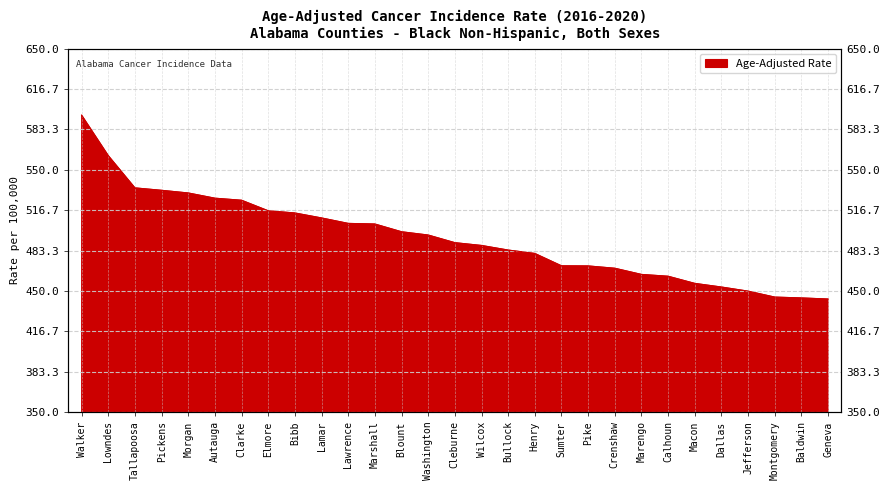

True or false: there are more than 0 points higher than both neighbors.

False